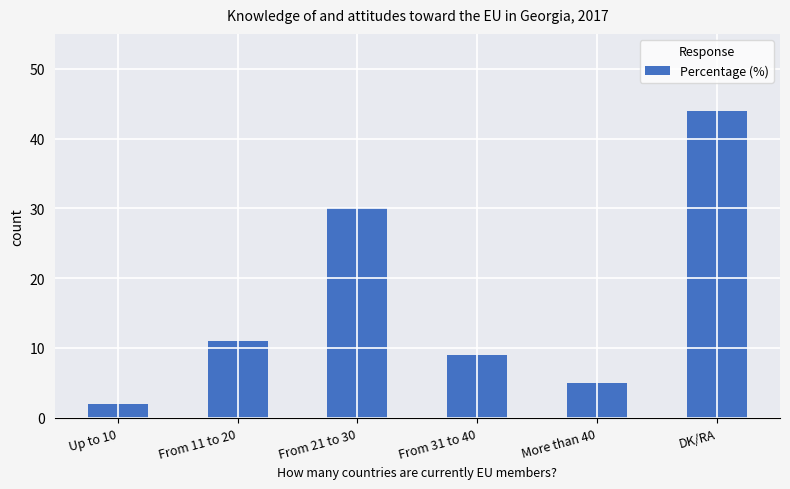

List the labels in order of value, largest first.

DK/RA, From 21 to 30, From 11 to 20, From 31 to 40, More than 40, Up to 10